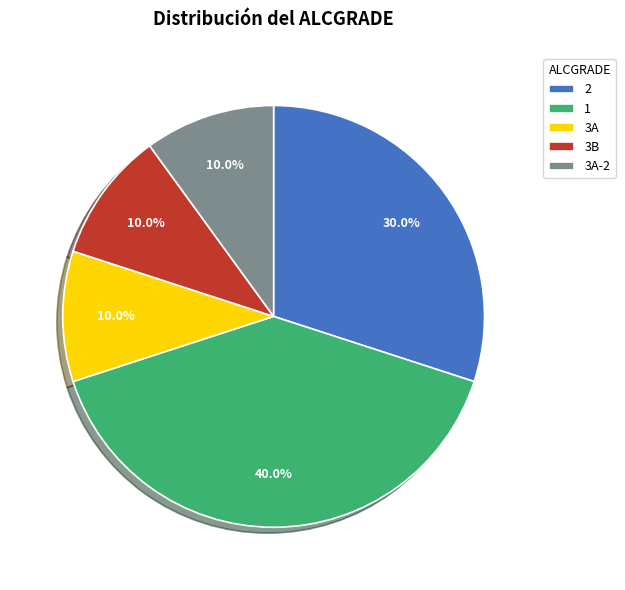

Is 3B the majority of the pie?

No